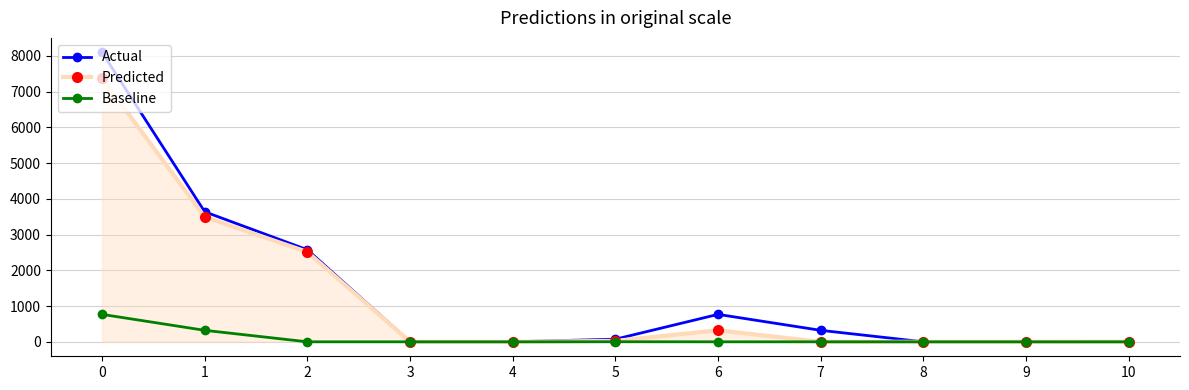

What is the total value across all series at 2?

5089.4